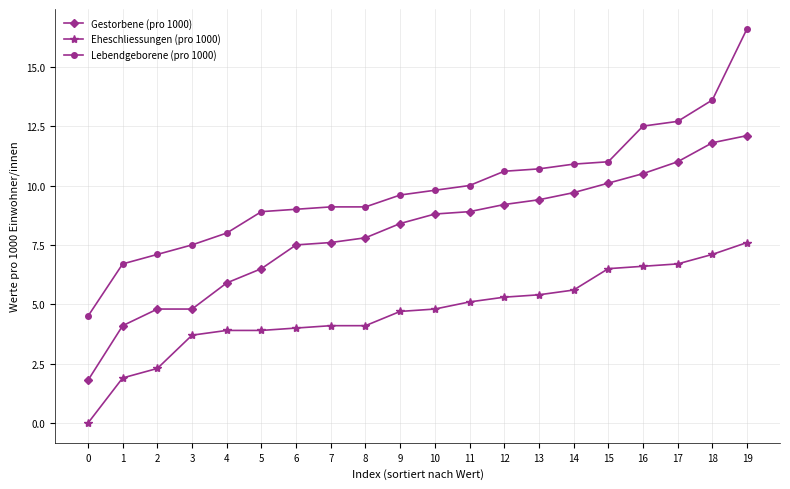

What are all the series names shown in the legend?

Gestorbene (pro 1000), Eheschliessungen (pro 1000), Lebendgeborene (pro 1000)